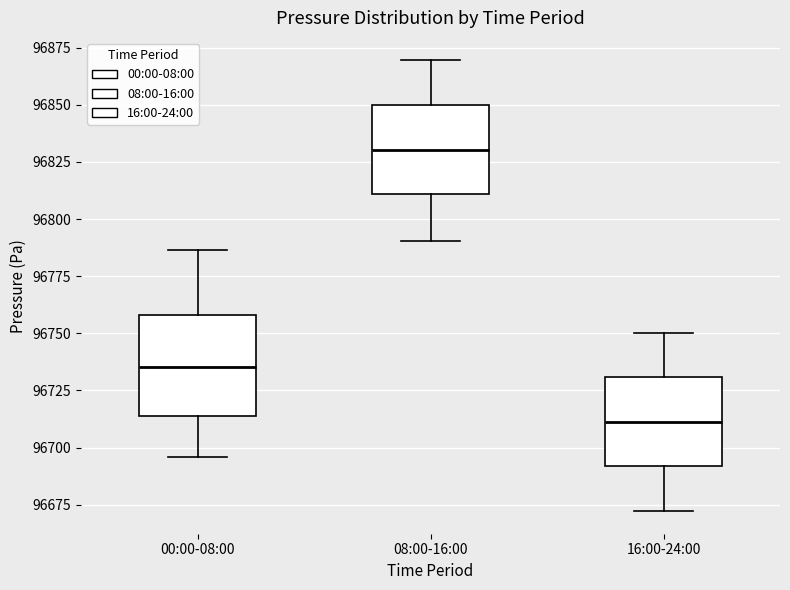

Comparing the boxes themselves (not the whiskers), which one is the tallest?

00:00-08:00